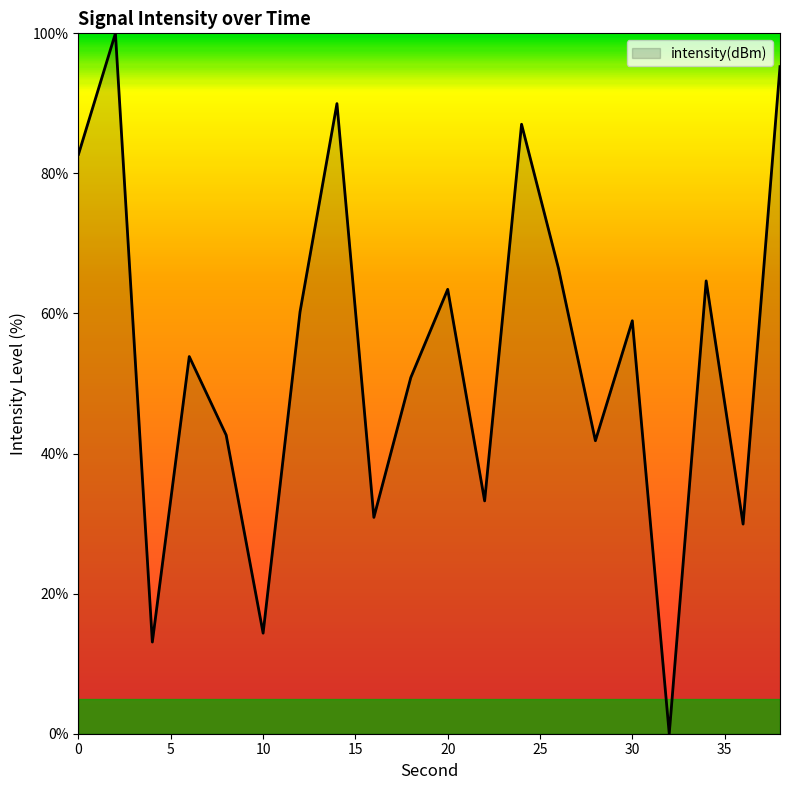

How many lines are shown in the chart?

1